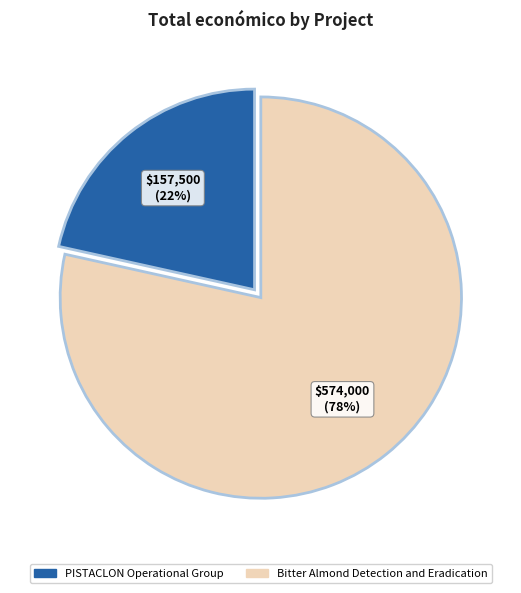

Which category has the smallest portion of the pie?

PISTACLON Operational Group